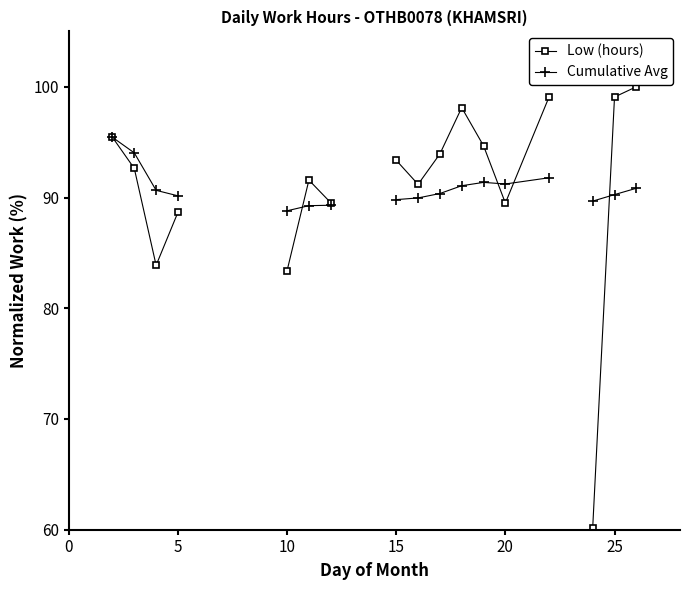

What is the greatest value displayed?

100.0